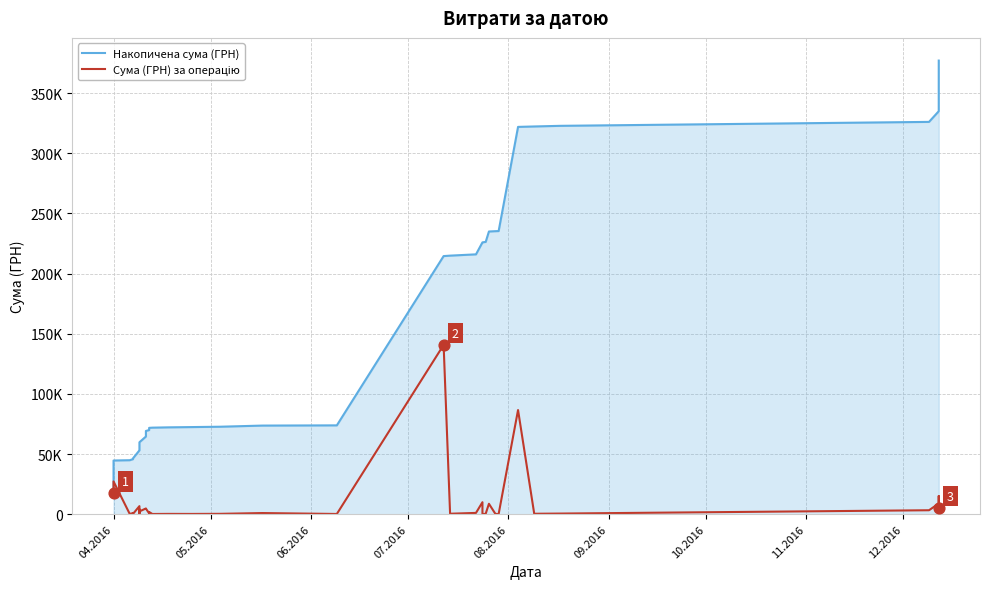

What are all the series names shown in the legend?

Накопичена сума (ГРН), Сума (ГРН) за операцію